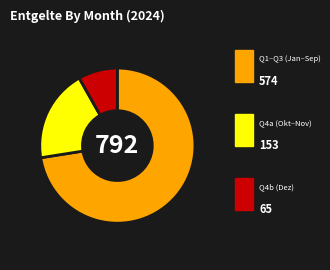

Does any single category account for the majority?

Yes